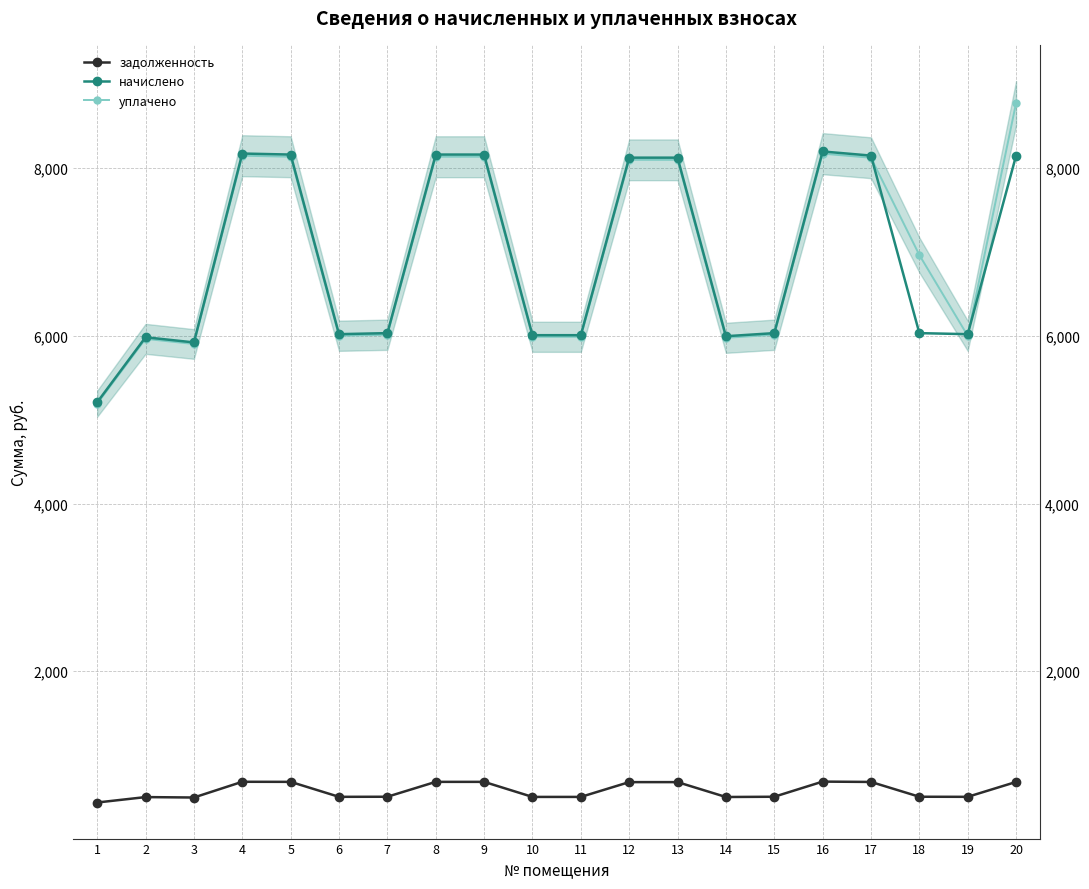

Where do уплачено and начислено first cross each other?

17 and 18